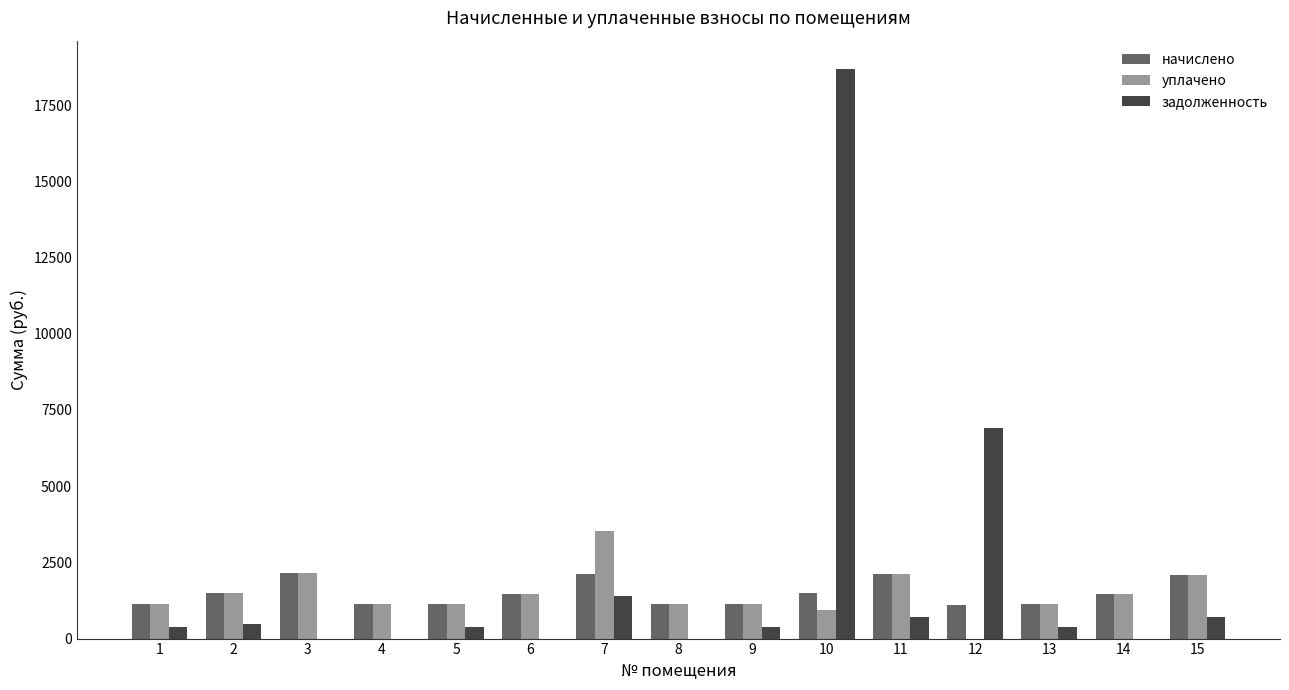

At which category is the sum across all series the highest?

10